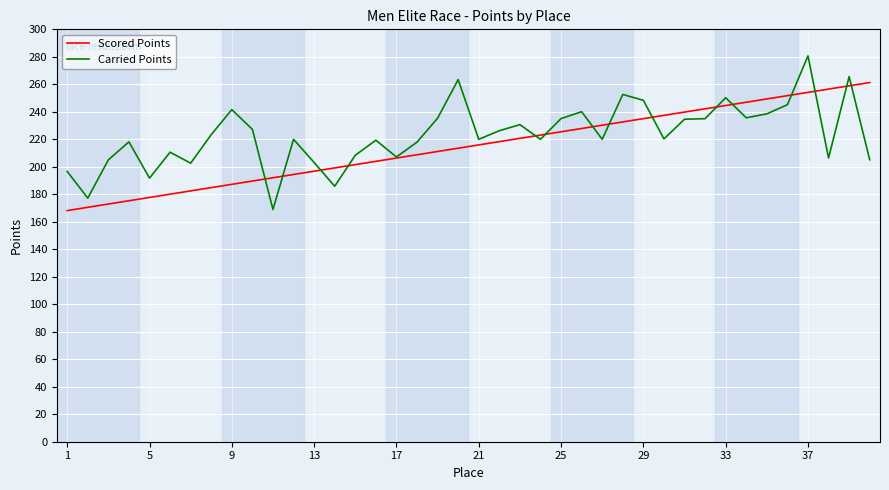

List the series in order of their peak value, lowest first.

Scored Points, Carried Points